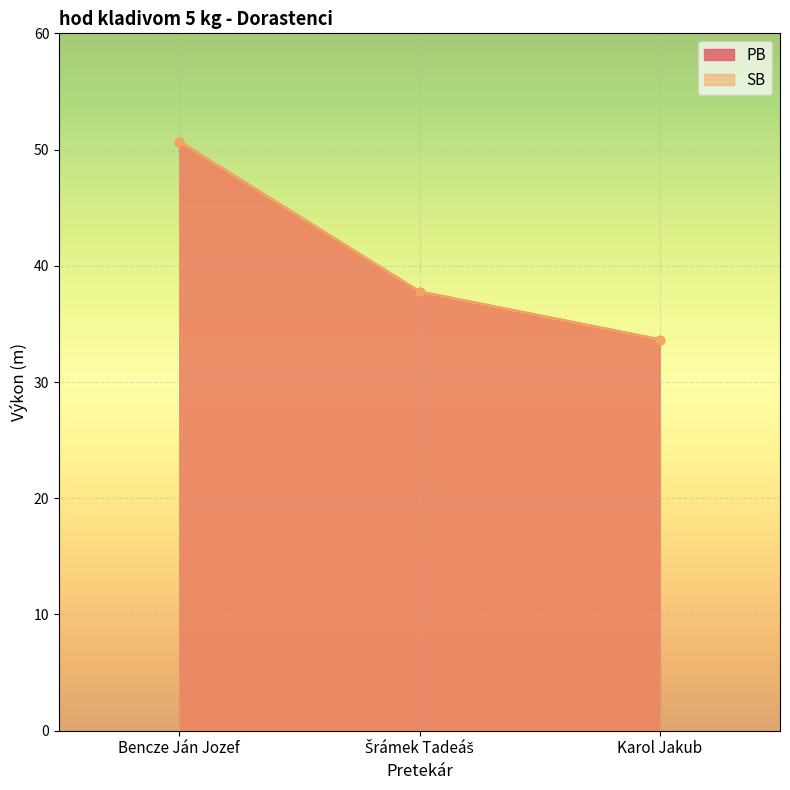

List the series in order of their peak value, lowest first.

PB, SB